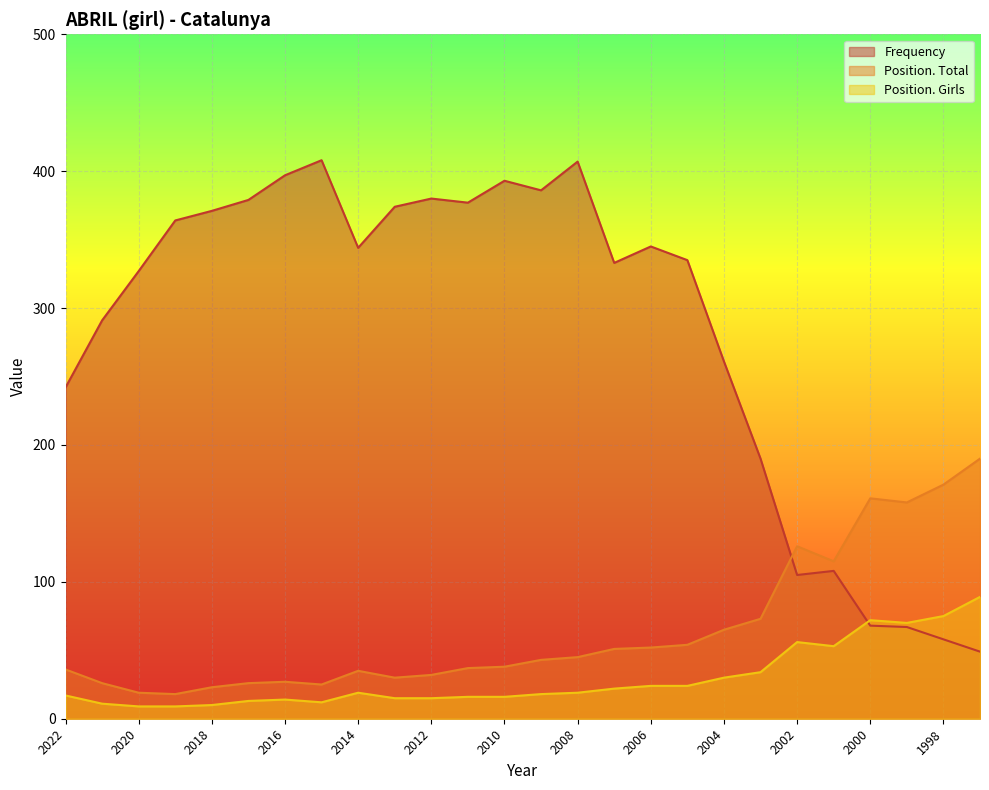

At which category does the chart reach its minimum across all series?

2020